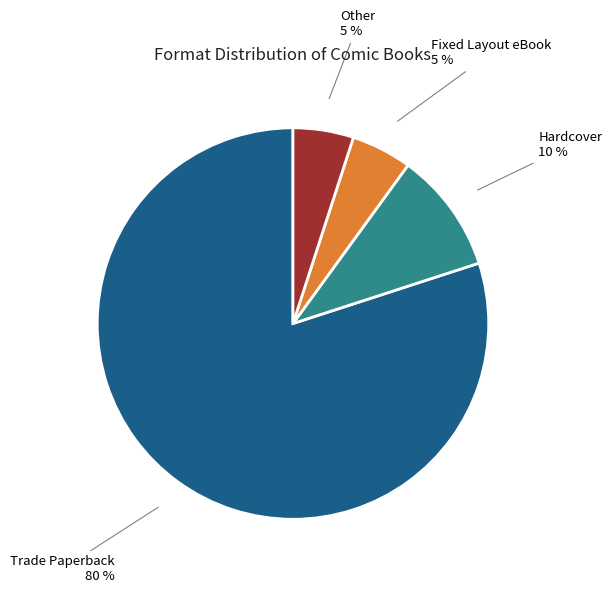

Do Fixed Layout eBook and Trade Paperback together represent more than half of the pie?

Yes